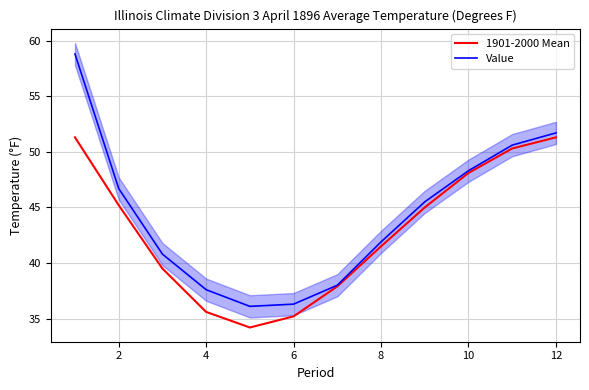

The value of 1901-2000 Mean at 12 is 18.7. True or false?

False